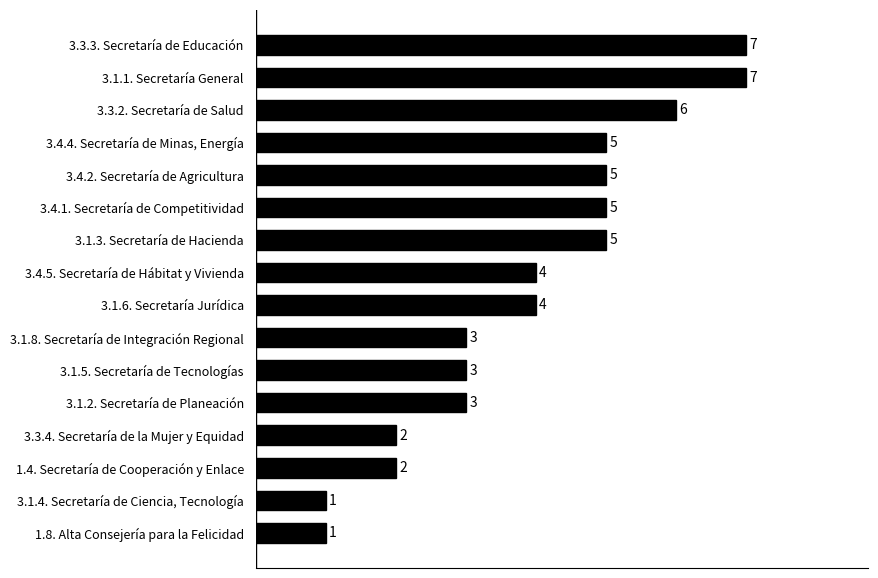

What is the ratio of the value at 3.1.5. Secretaría de Tecnologías to the value at 3.1.3. Secretaría de Hacienda?

0.6